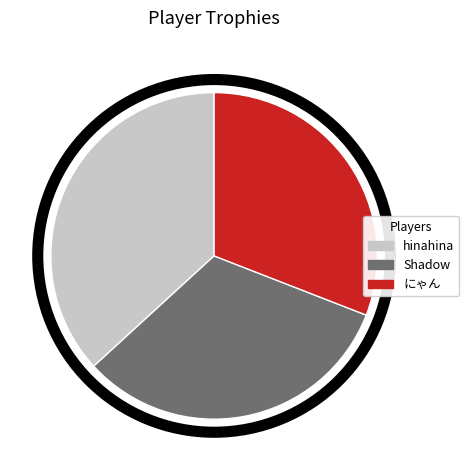

Rank the categories by value from highest to lowest.

hinahina, Shadow, にゃん